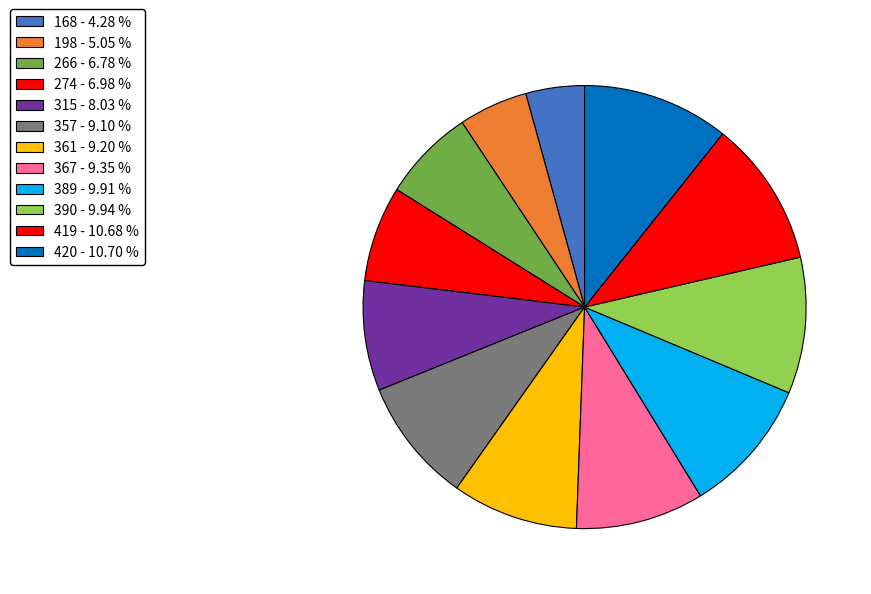

To the nearest percent, what is the difference between the 274 and 198 slice percentages?

2%